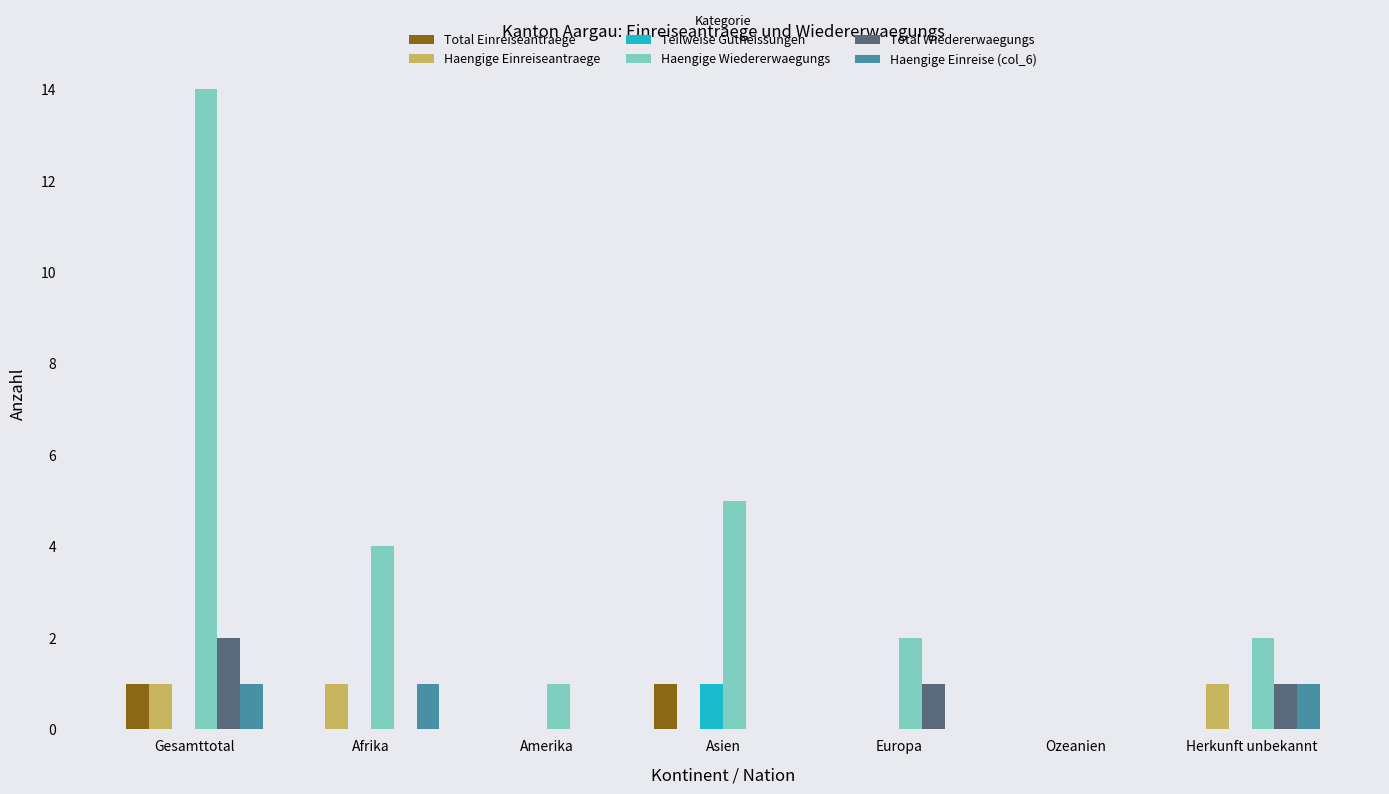

Which category has the highest value in the Total Wiedererwaegungs series?

Gesamttotal